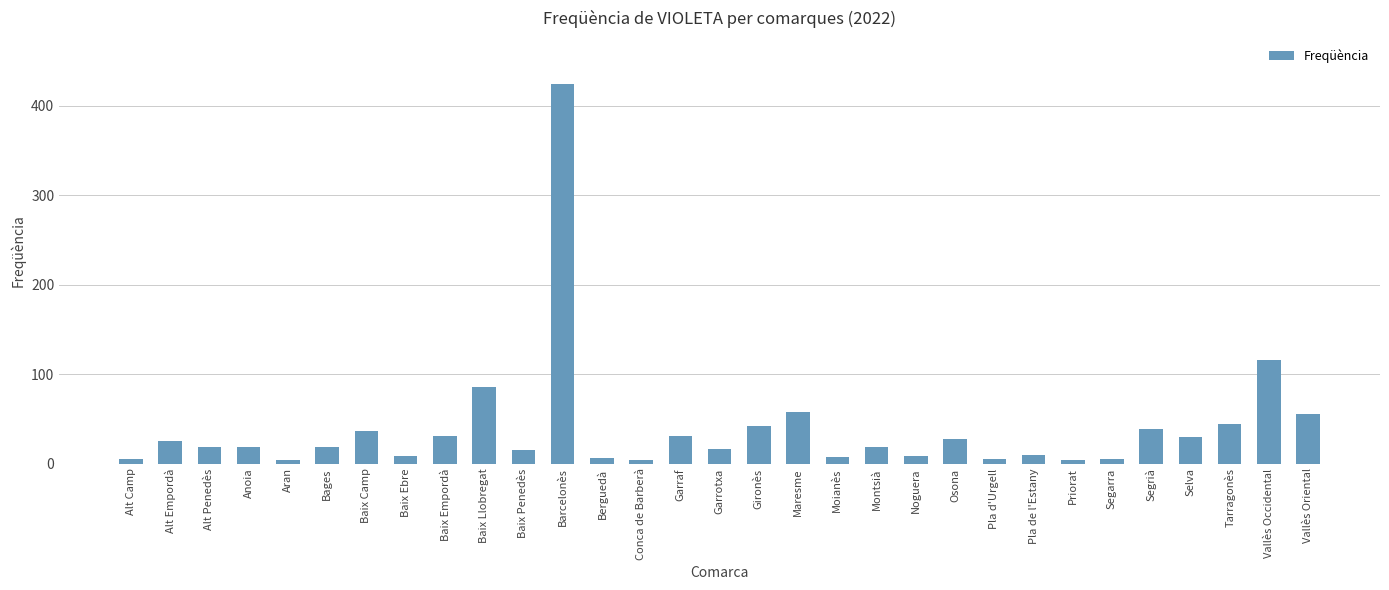

Which category has the highest value across all series?

Barcelonès